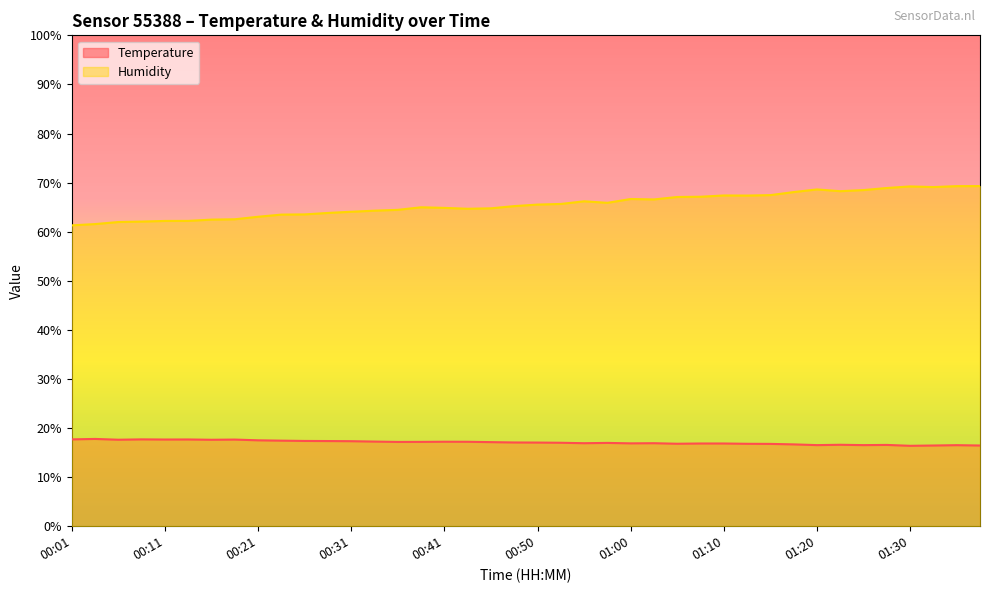

How many data points in Temperature are above 17?

21